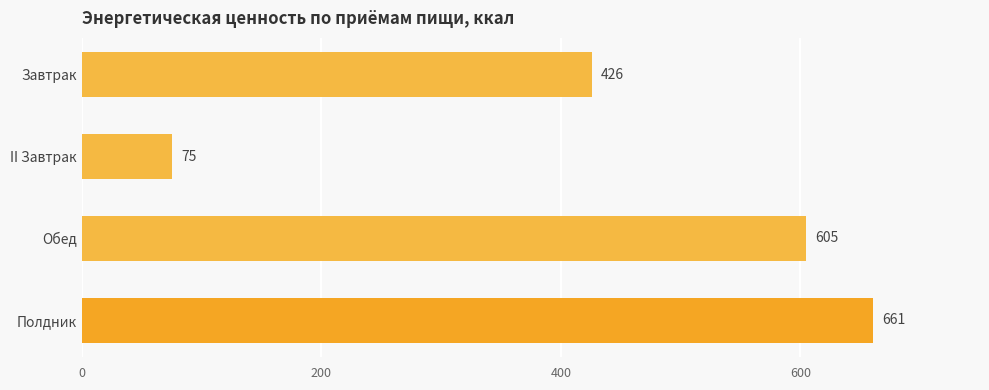

What is the difference between the maximum and minimum values?

585.6